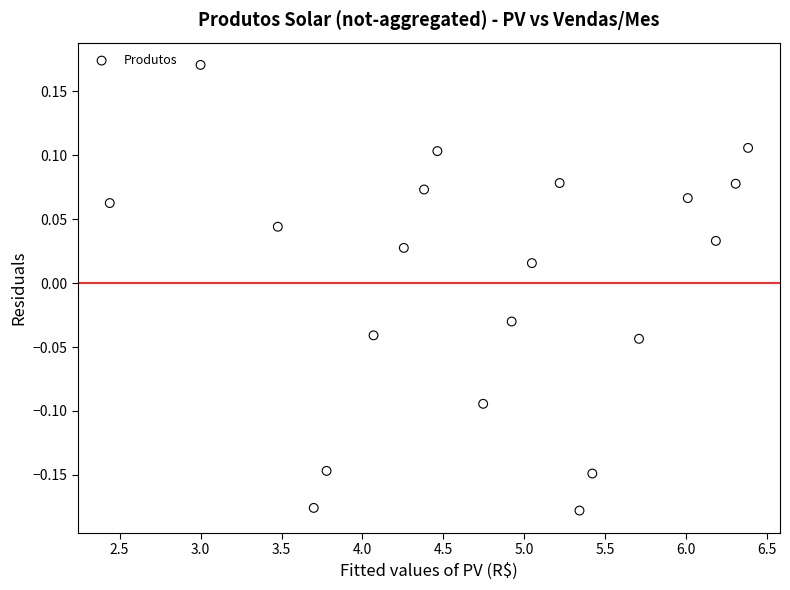

What is the range of X values (max minus min)?

3.9